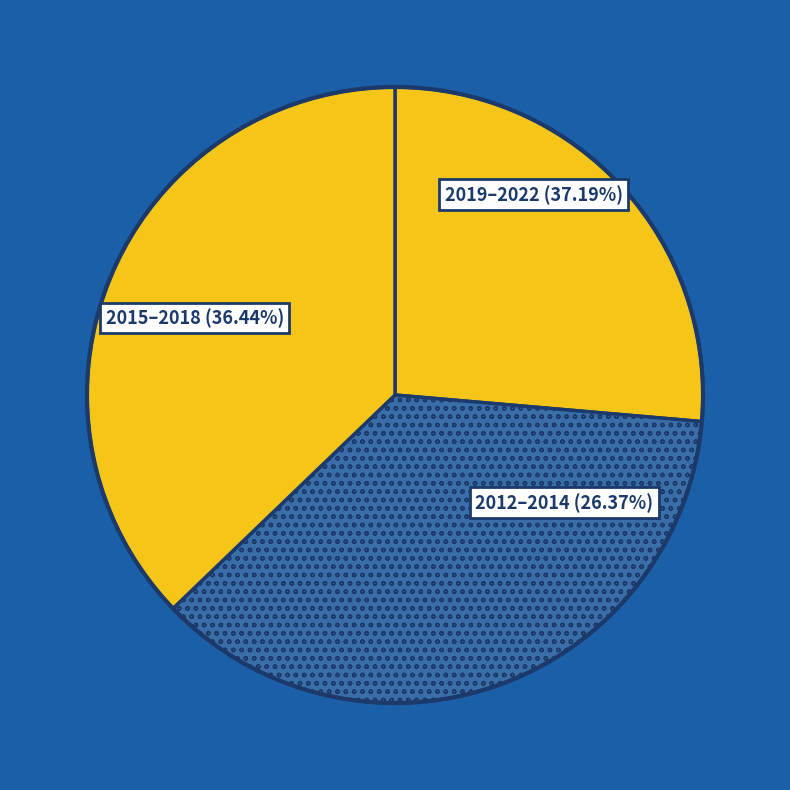

Is the sum of 2014 and 2017 greater than half?

No